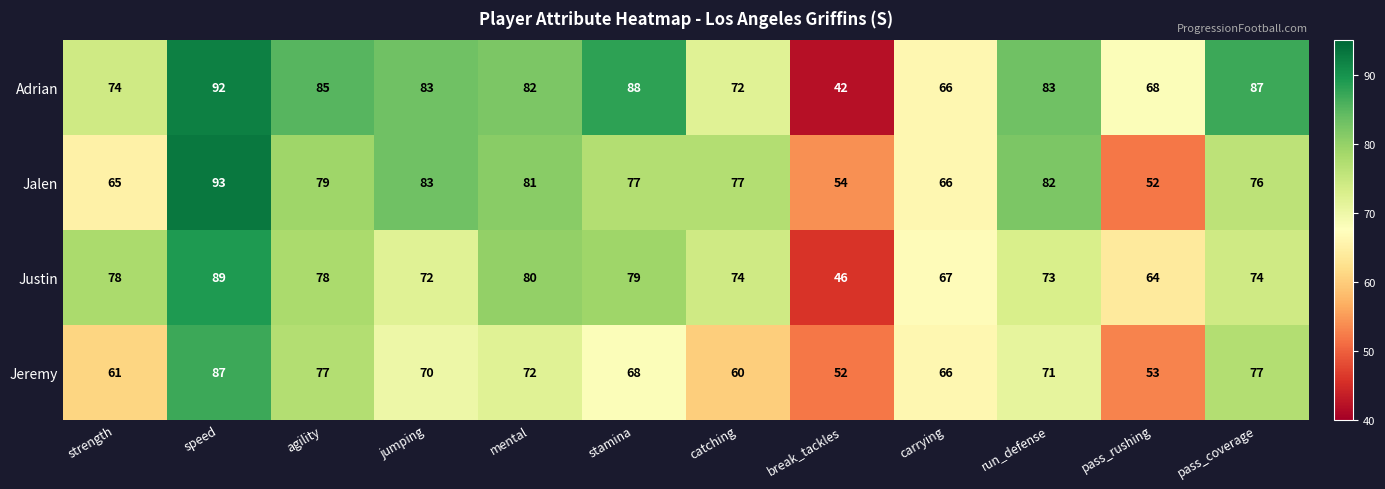

Which series has the largest range (max minus min)?

Adrian